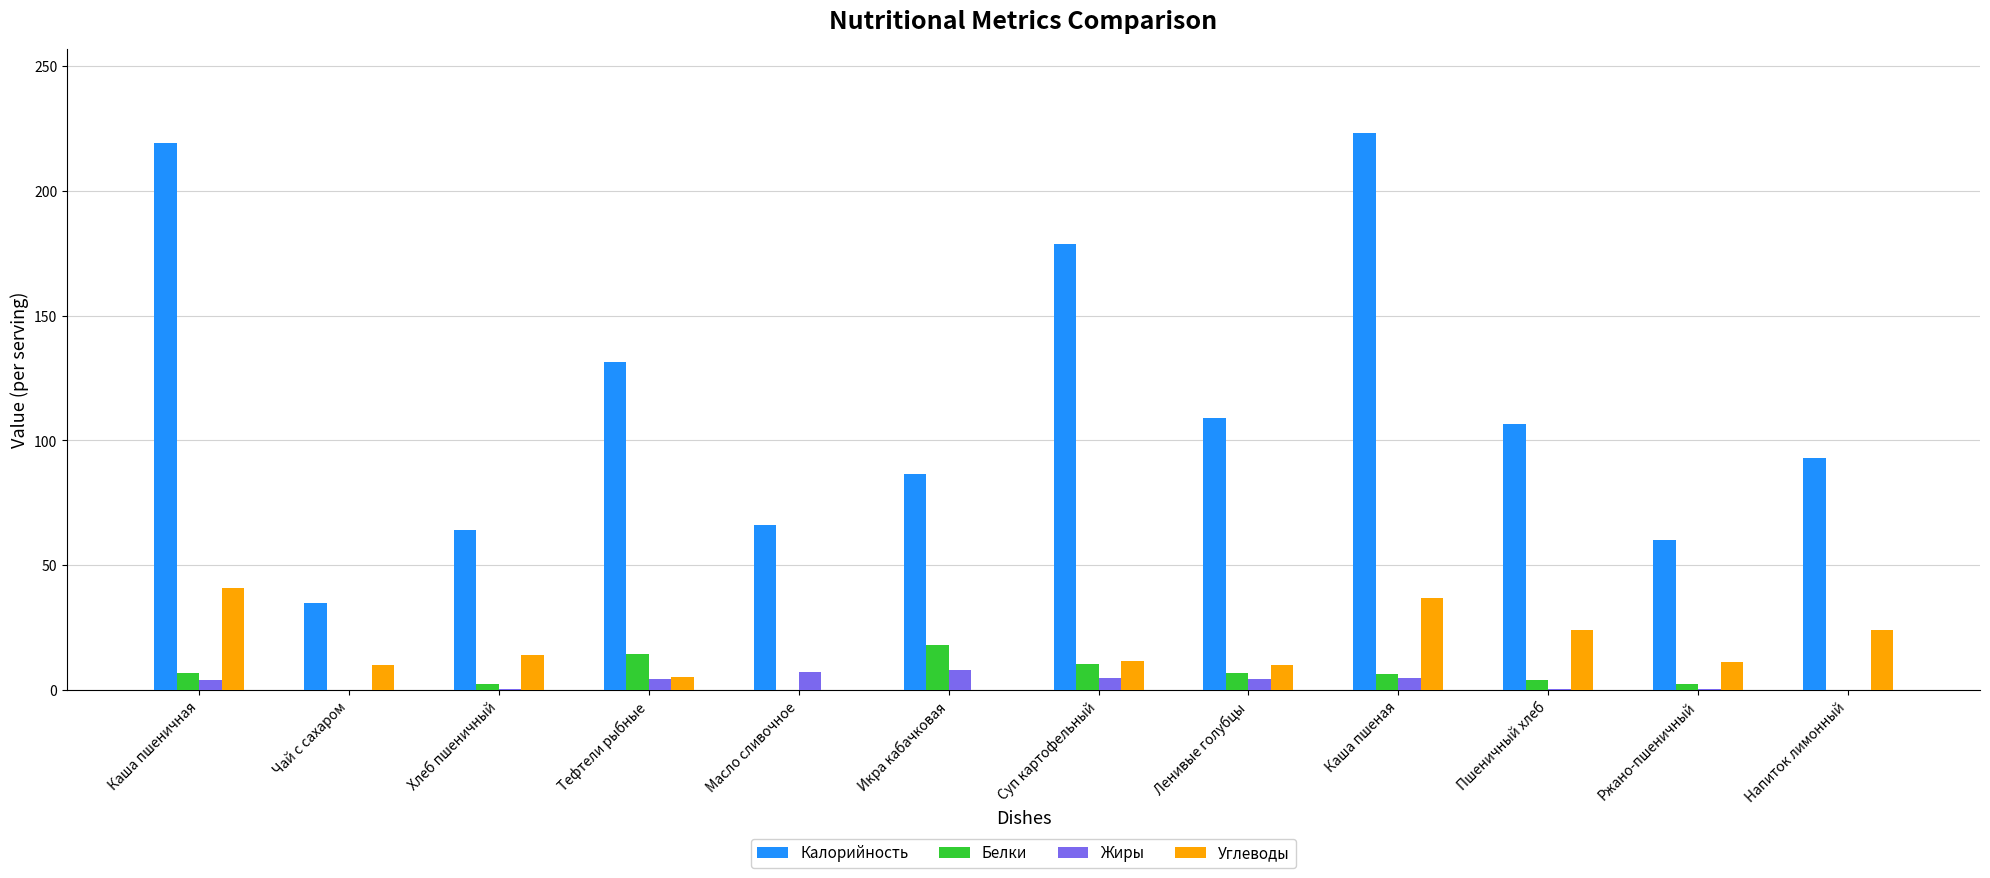

Which series has the largest total across all categories?

Калорийность